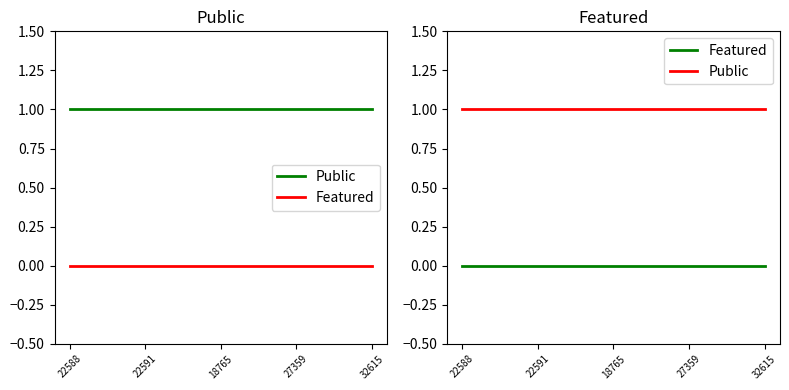

True or false: Featured and Public cross at least once.

False